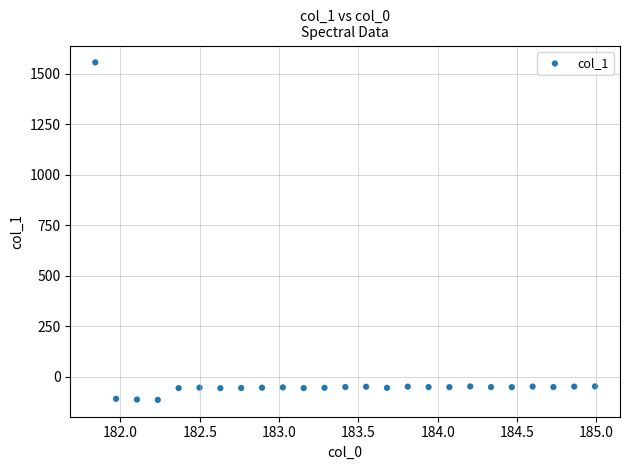

What is the range of X values (max minus min)?

3.1